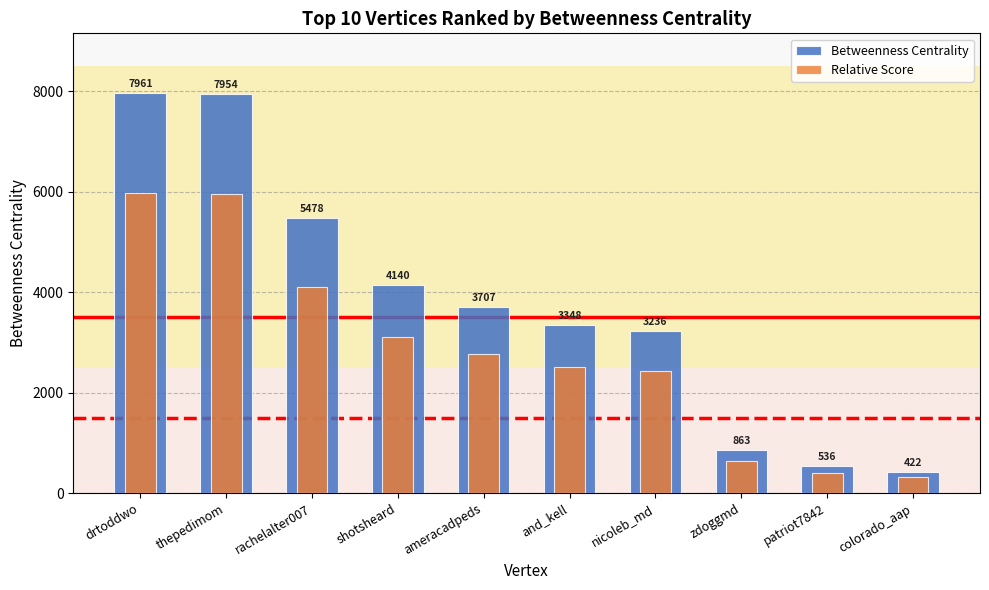

What is the value of the Betweenness Centrality bar at the 6th from the left?

3348.0